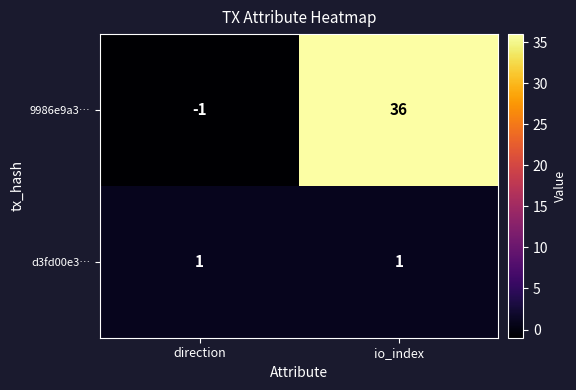

The 9986e9a3… series shows 24 at io_index. True or false?

False